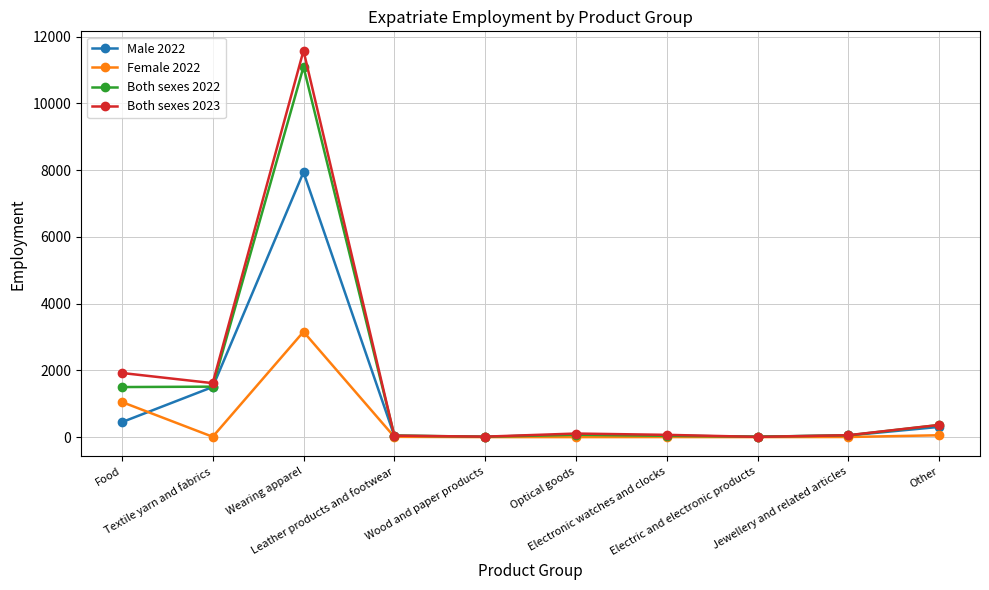

Is the value of Female 2022 at Food greater than the value of Male 2022 at Food?

Yes